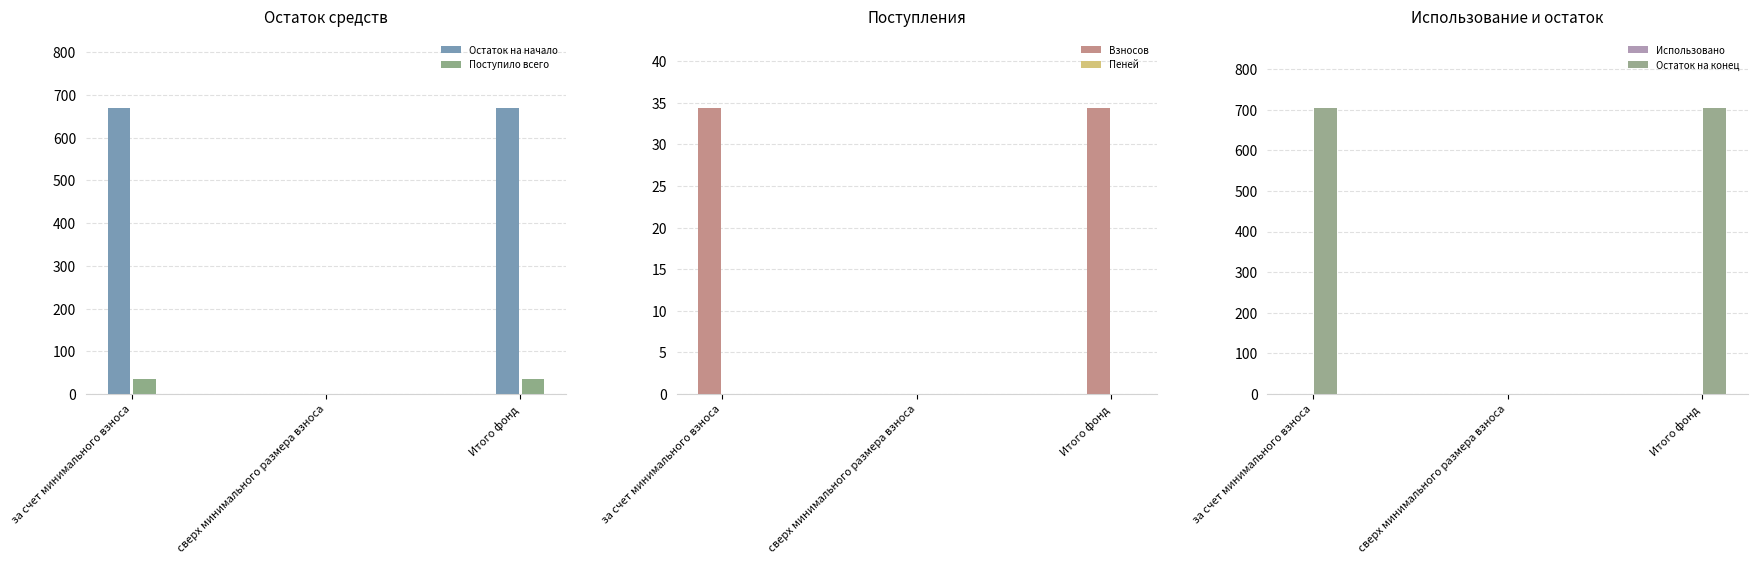

How many series are shown in this chart?

6